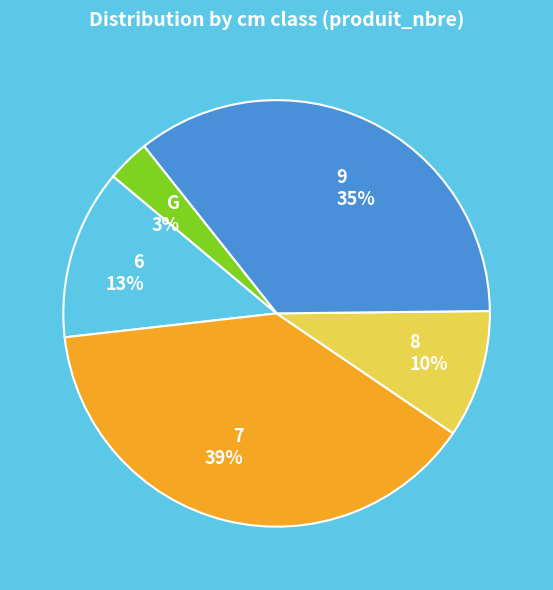

Which category has the smallest portion of the pie?

G